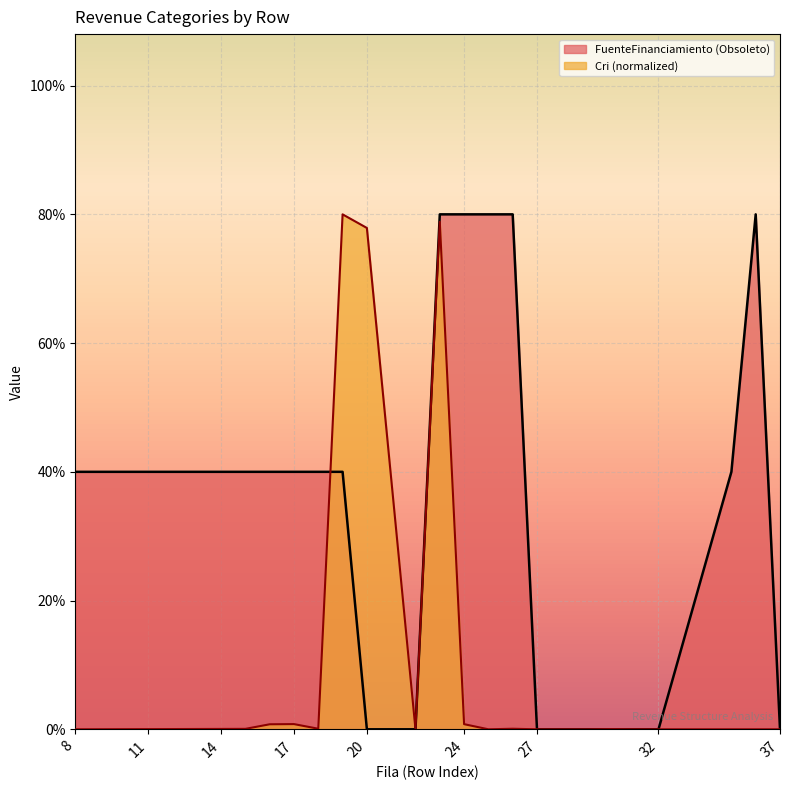

Is the value of FuenteFinanciamiento at 8 greater than the value of Cri_numeric at 36?

Yes